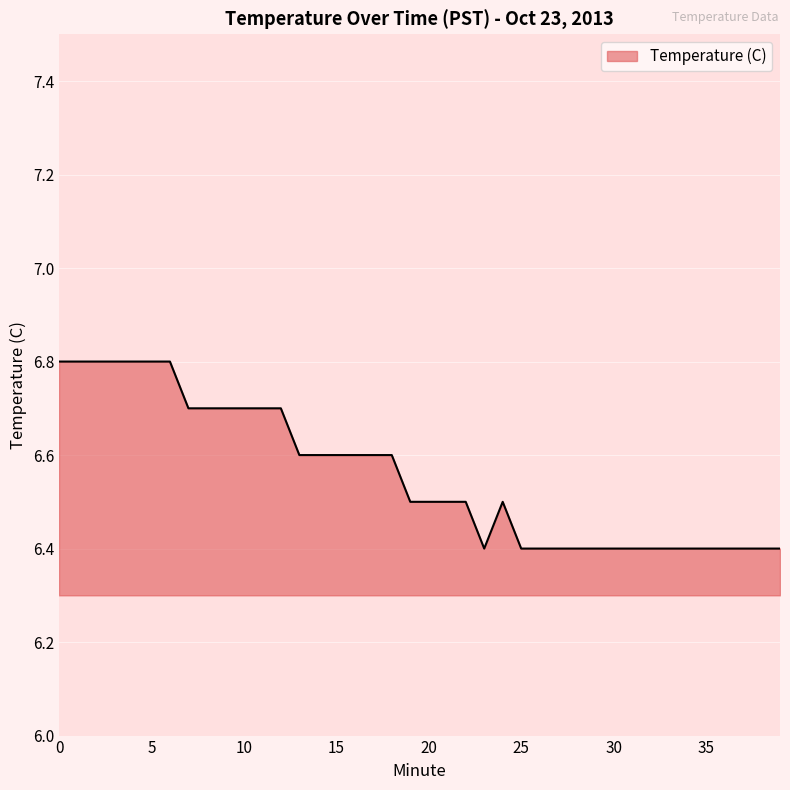

What is the difference between the maximum and minimum values?

0.4